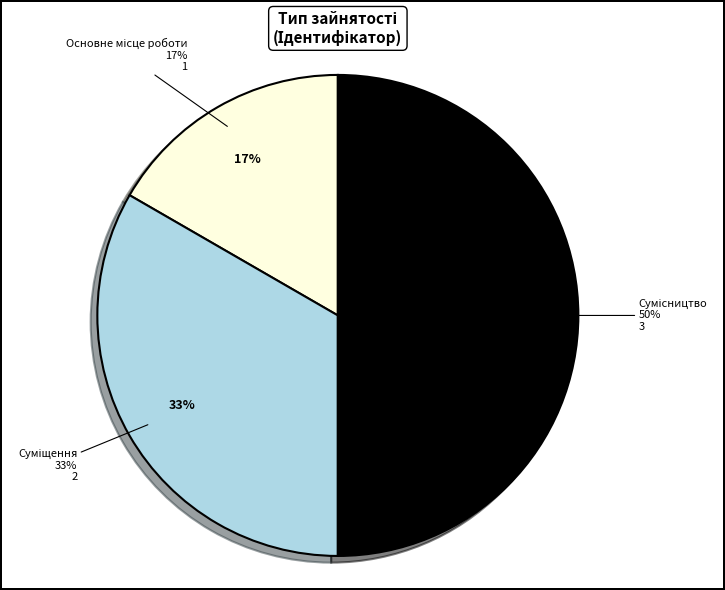

Which slice is the largest?

Сумісництво